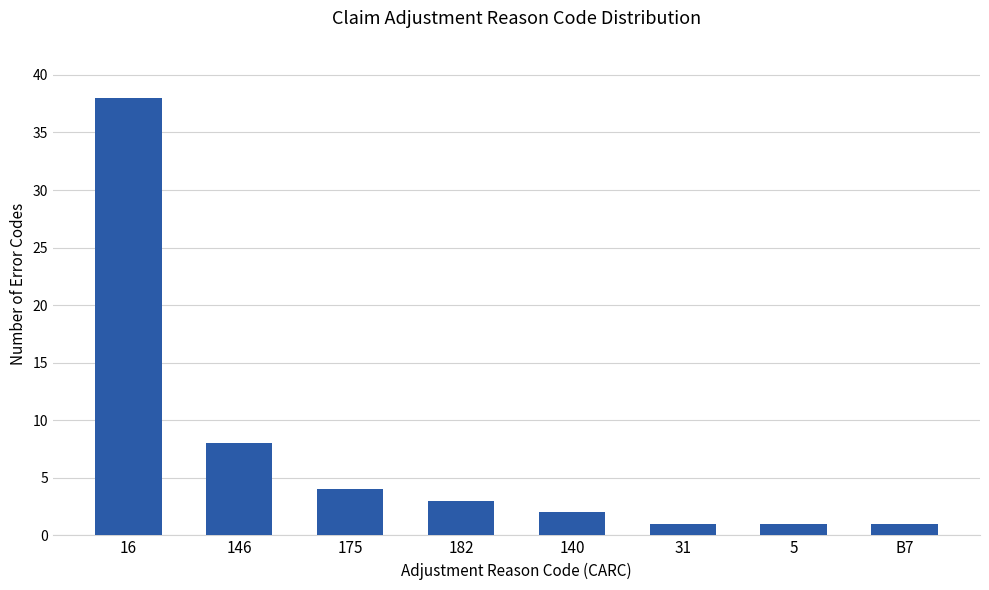

Which category has the highest value across all series?

16